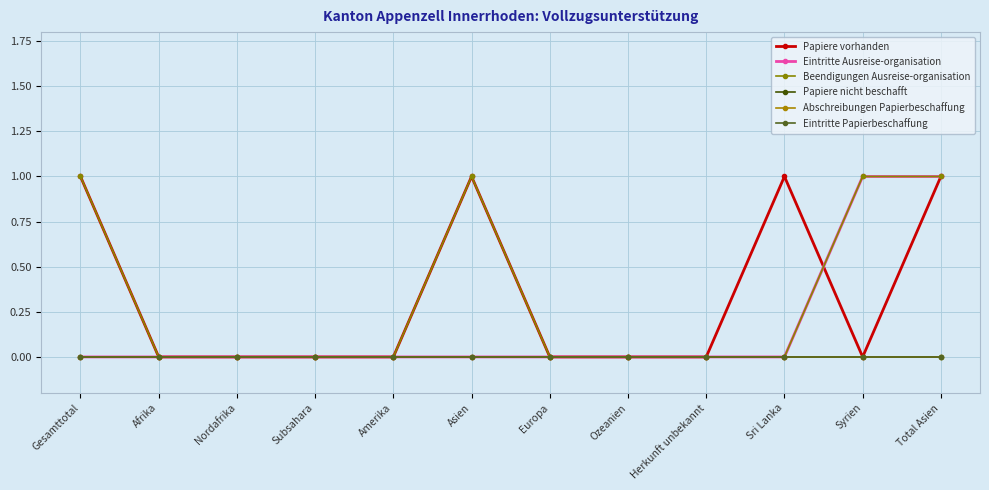

In Beendigungen Ausreise-organisation, how many points are higher than both neighbors (excluding endpoints)?

1